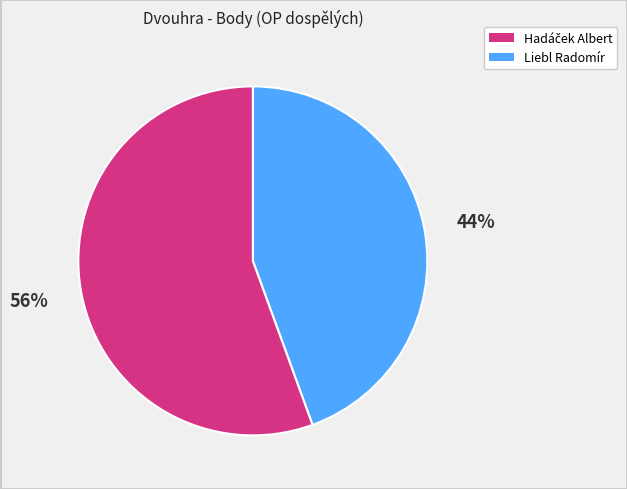

Is there any slice that represents more than half of the pie?

Yes